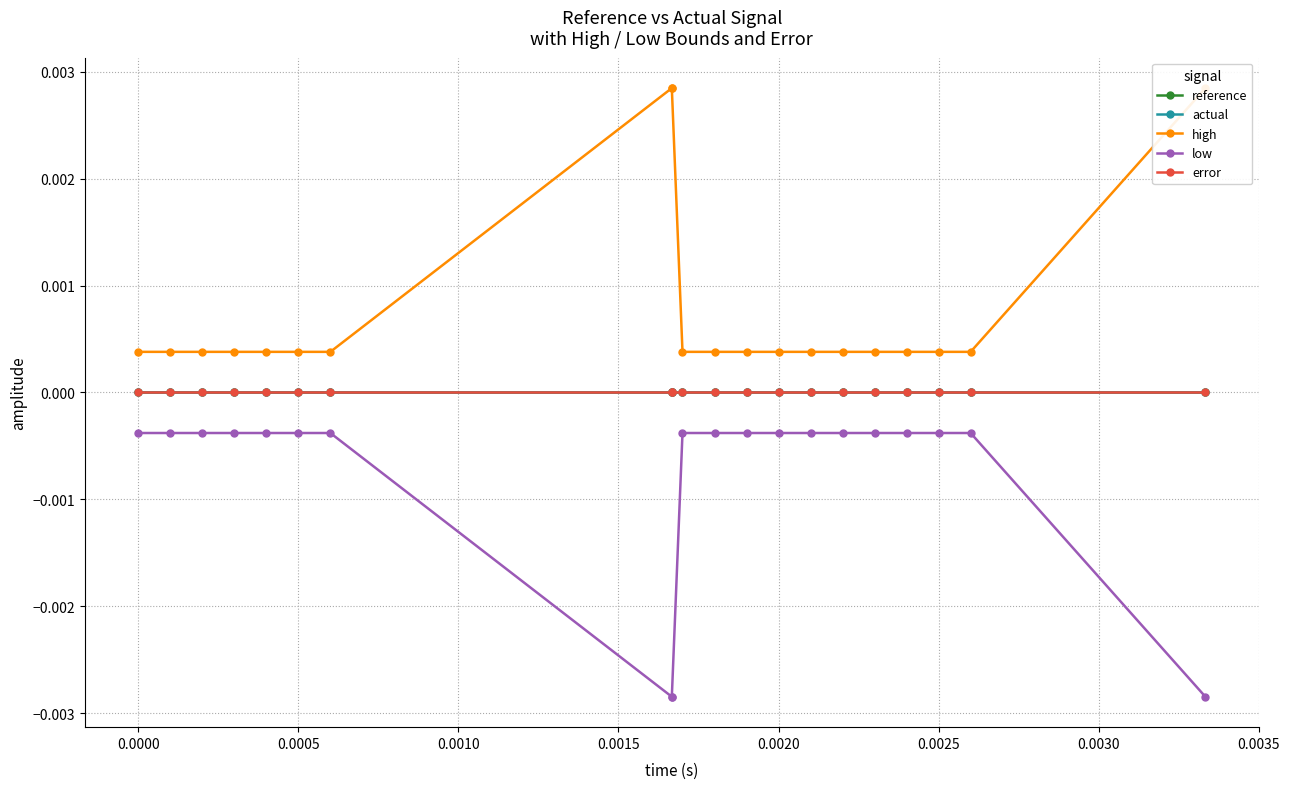

Does the chart have visible grid lines?

Yes